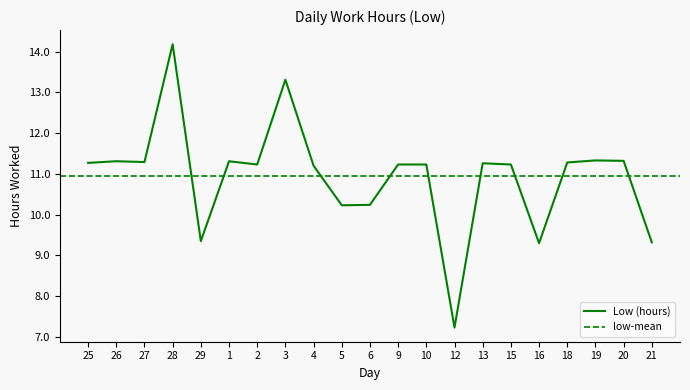

List the labels in order of value, largest first.

28, 3, 19, 20, 26, 1, 27, 18, 25, 13, 2, 9, 10, 15, 4, 6, 5, 29, 21, 16, 12